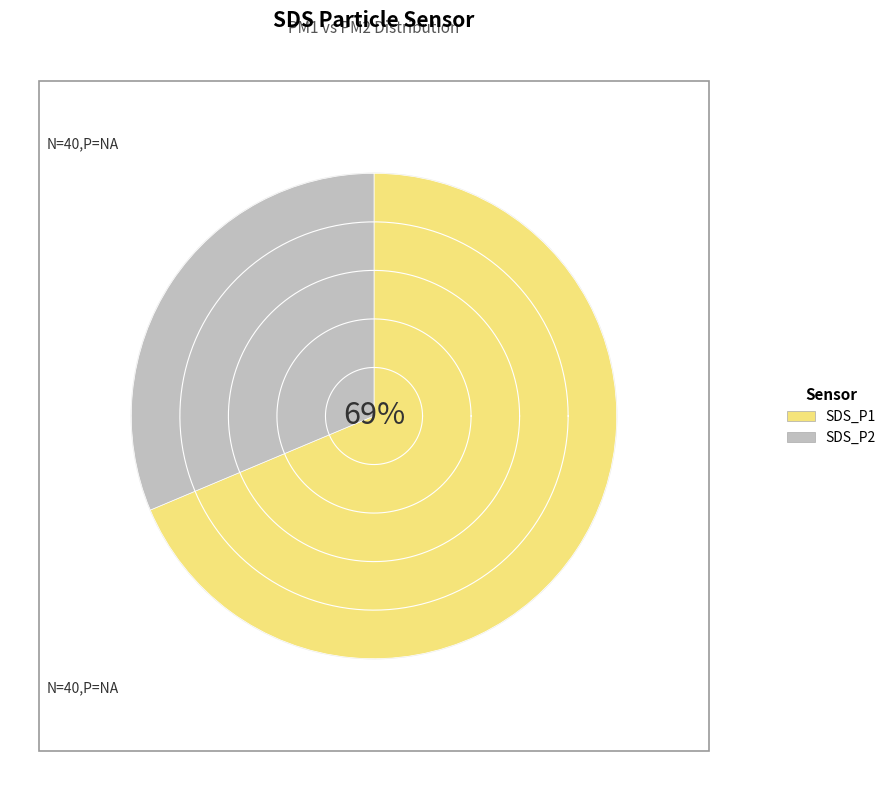

Do 24 and 27 together represent more than half of the pie?

No